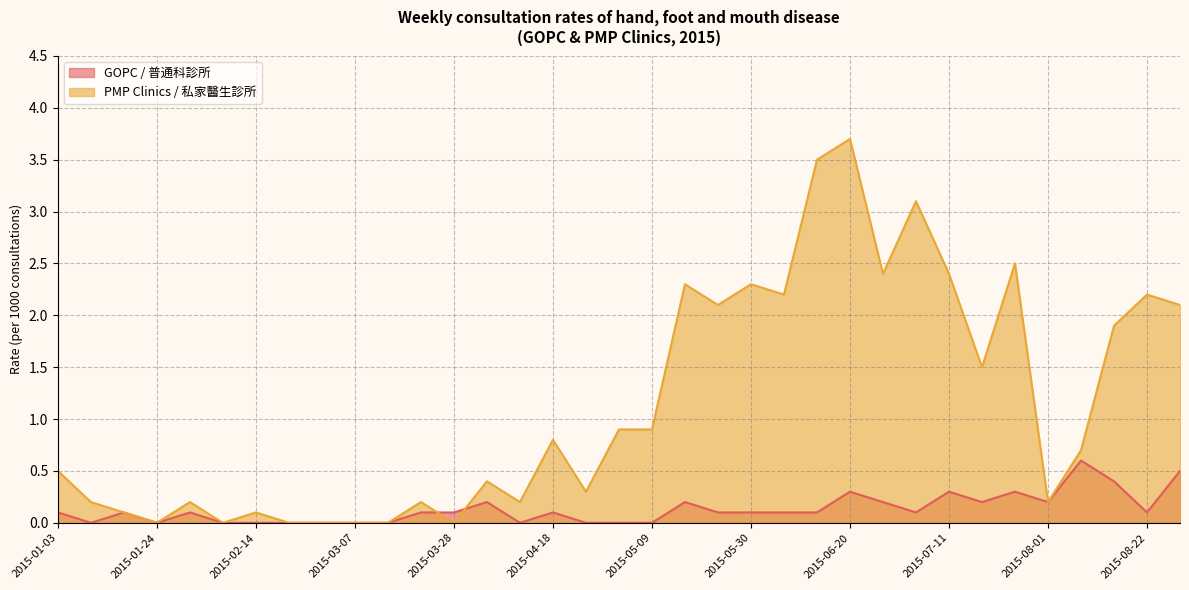

The value of GOPC / 普通科診所 at 2015-07-25 is 0.1. True or false?

False